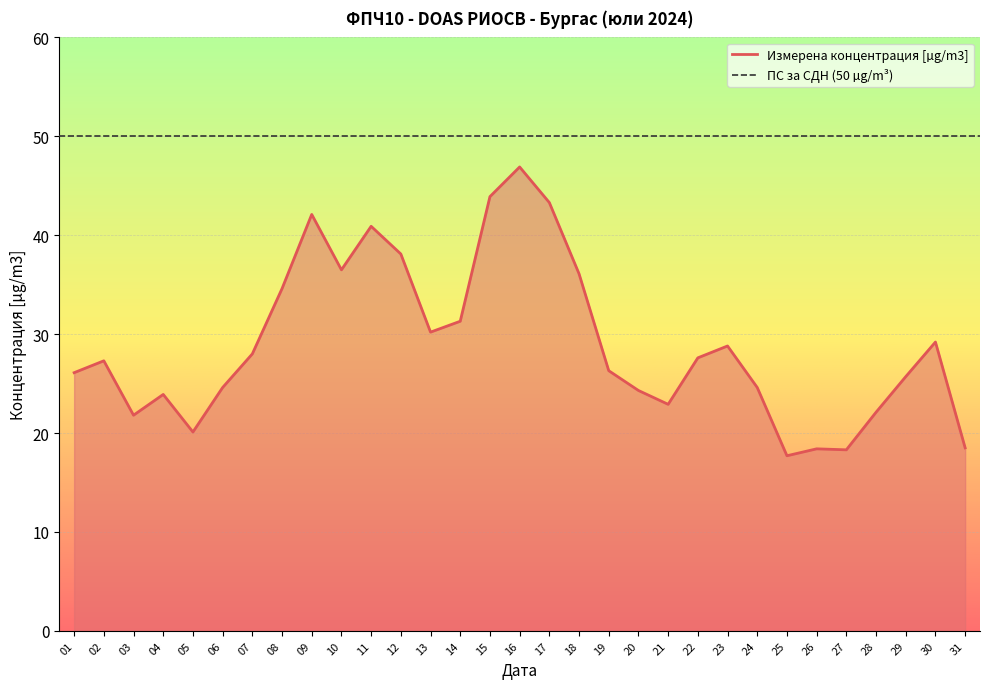

Count the number of categories in the chart.

31